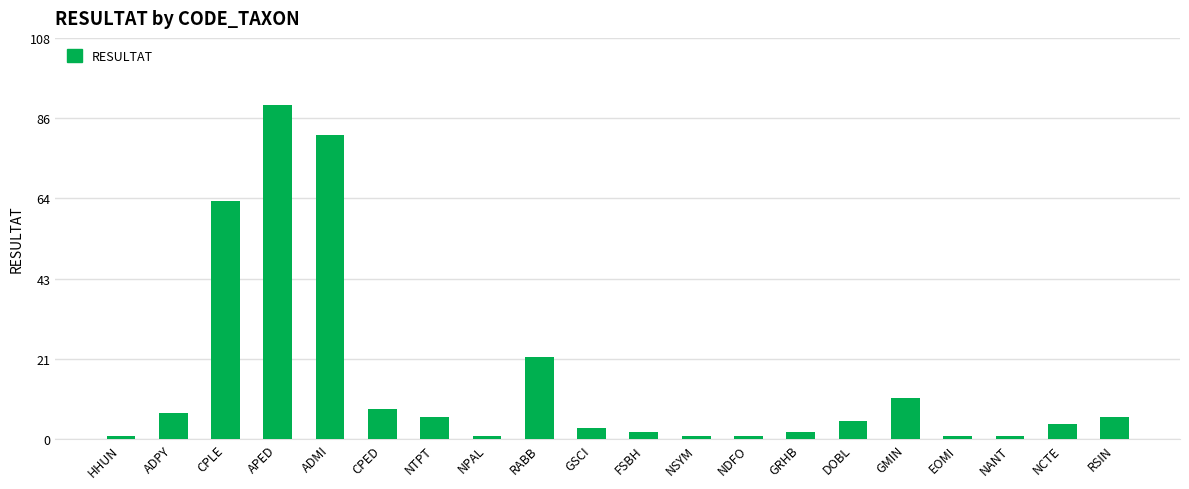

Reading left to right, transcribe all the data shown in this chart.

HHUN=1	ADPY=7	CPLE=64	APED=90	ADMI=82	CPED=8	NTPT=6	NPAL=1	RABB=22	GSCI=3	FSBH=2	NSYM=1	NDFO=1	GRHB=2	DOBL=5	GMIN=11	EOMI=1	NANT=1	NCTE=4	RSIN=6